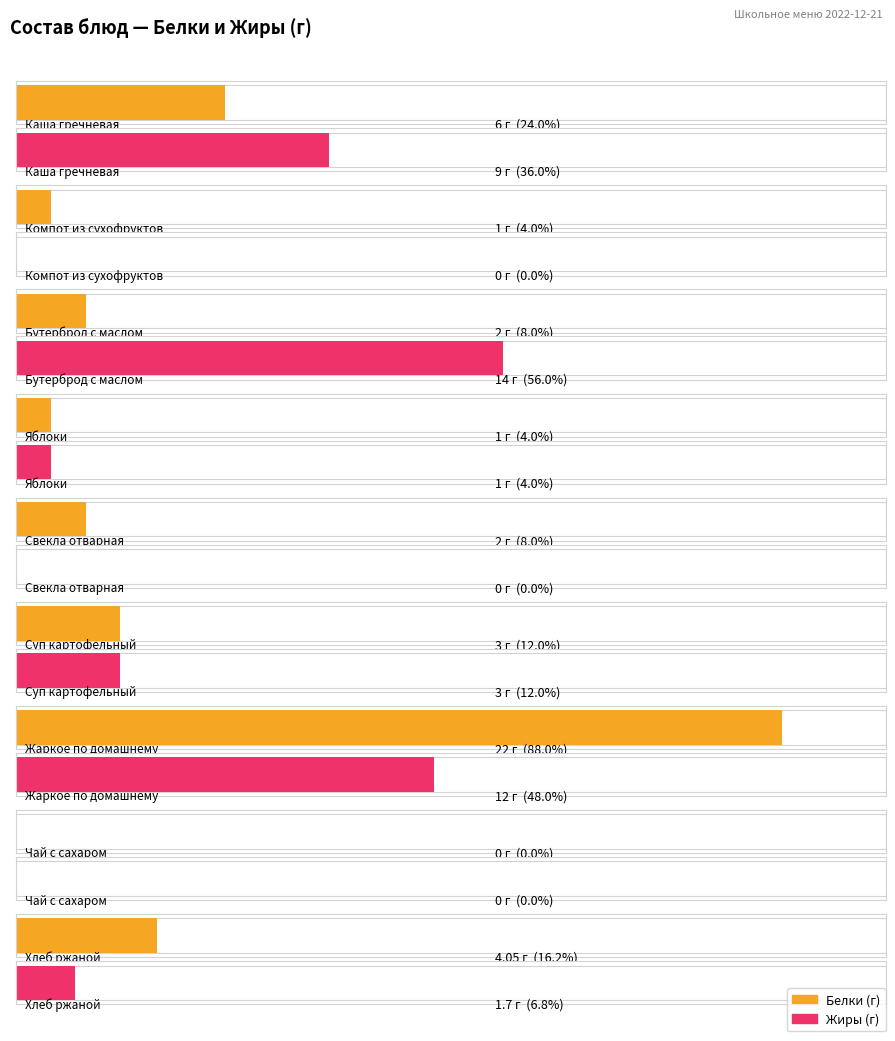

Where is Жиры nearest to the value 7?

Каша гречневая